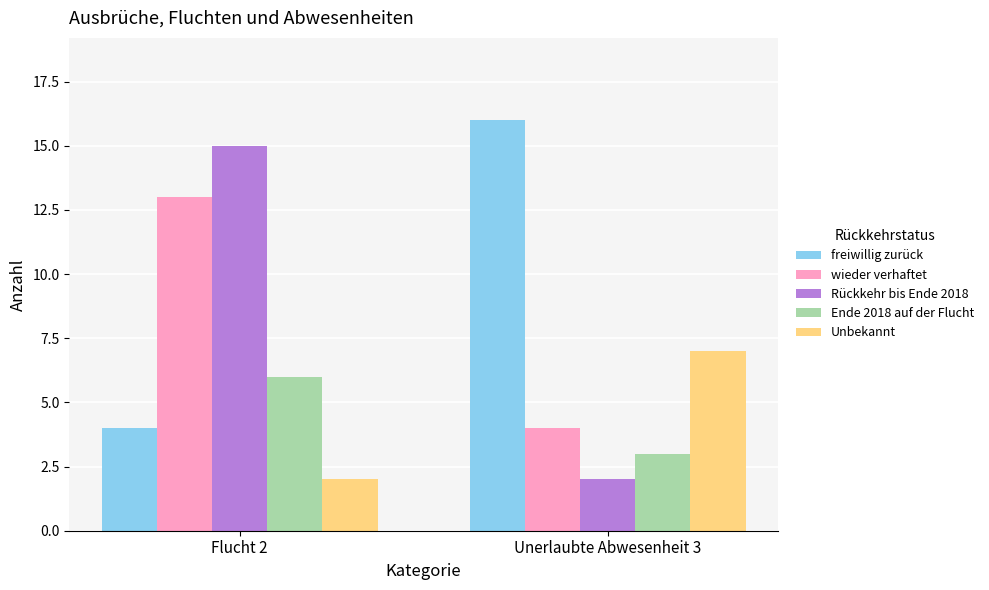

What is the difference between the highest and lowest values at Flucht 2?

13